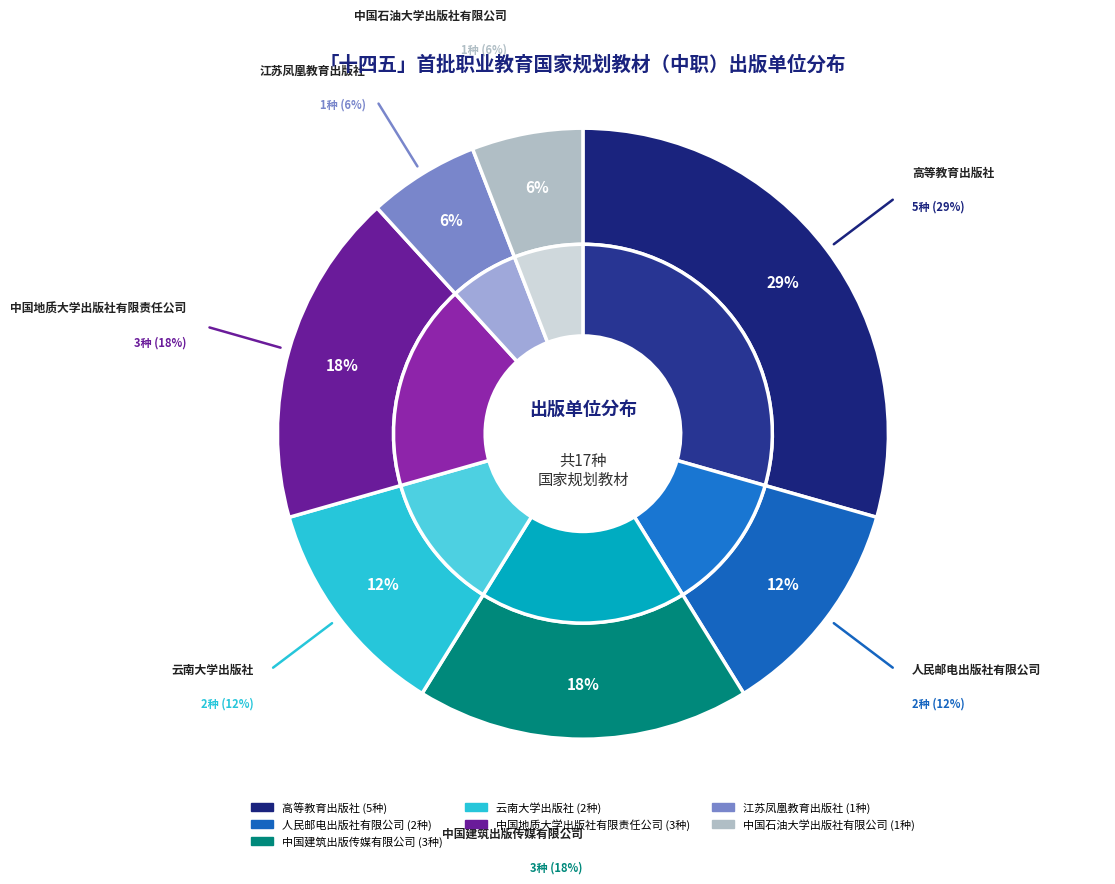

To the nearest percent, what is the difference between the largest and smallest slice percentages?

24%